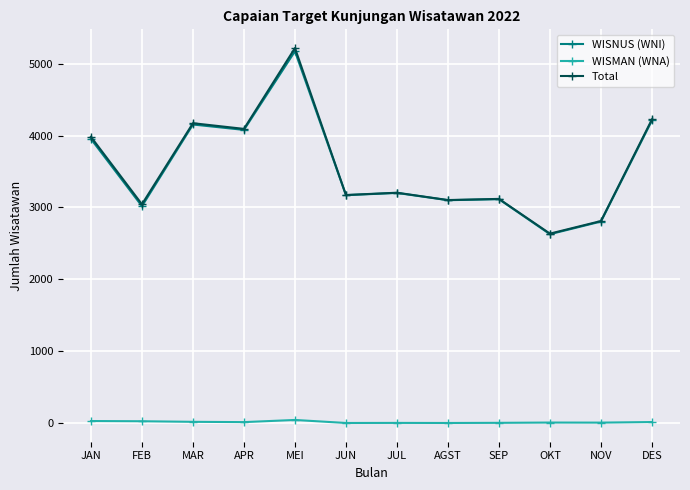

What is the sum of all WISMAN (WNA) values?

172